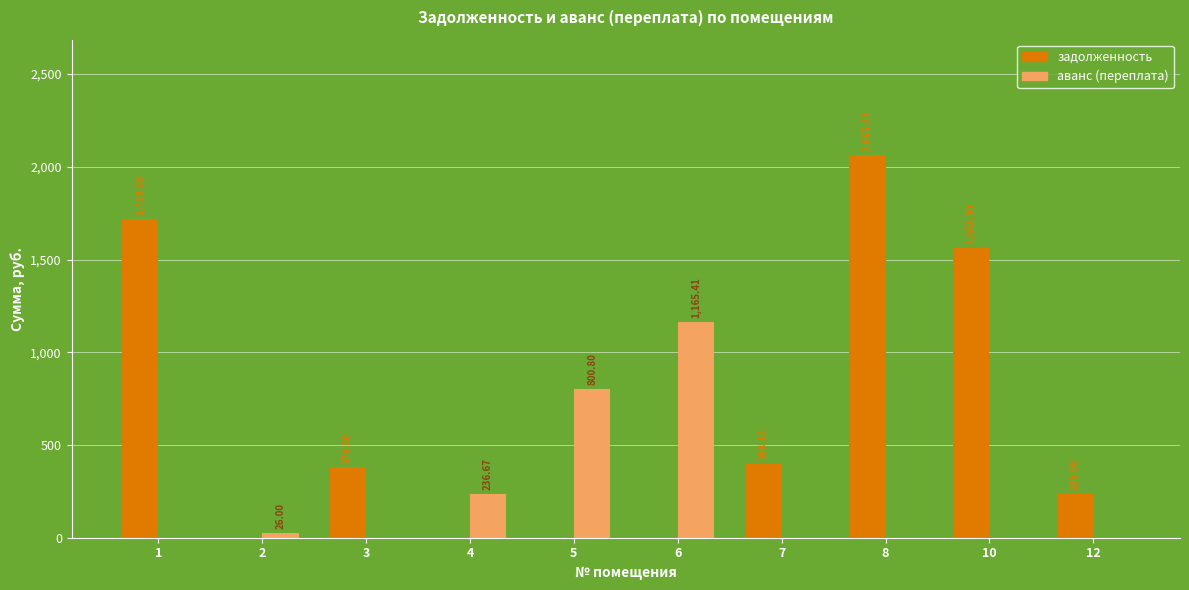

How many values in the аванс (переплата) series exceed 0?

4